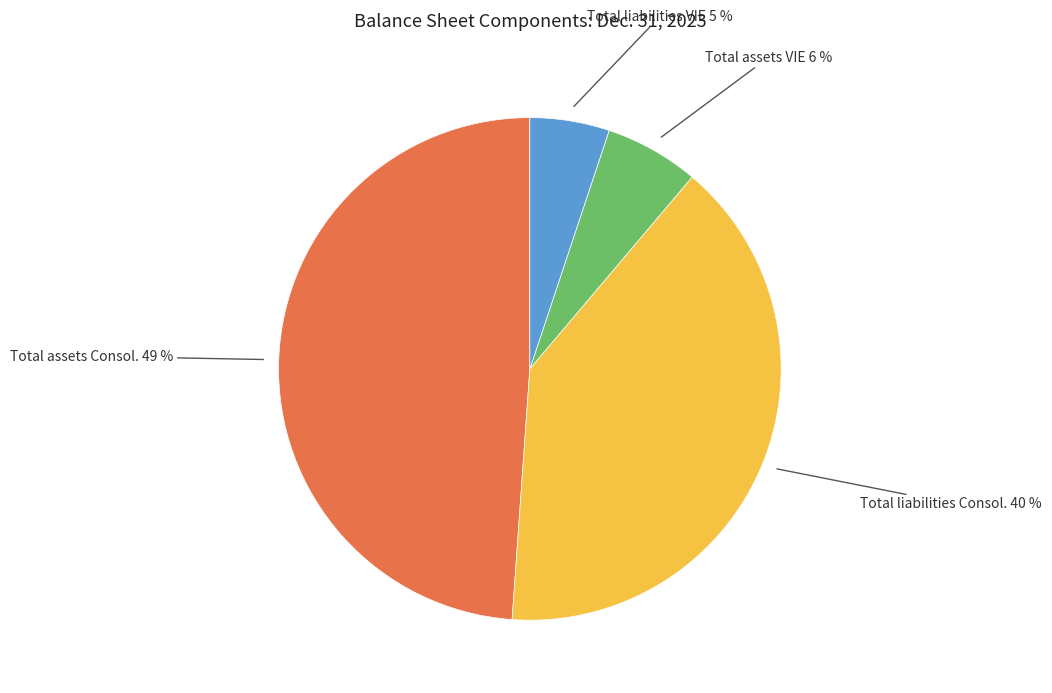

To the nearest percent, what is the average slice percentage?

25%